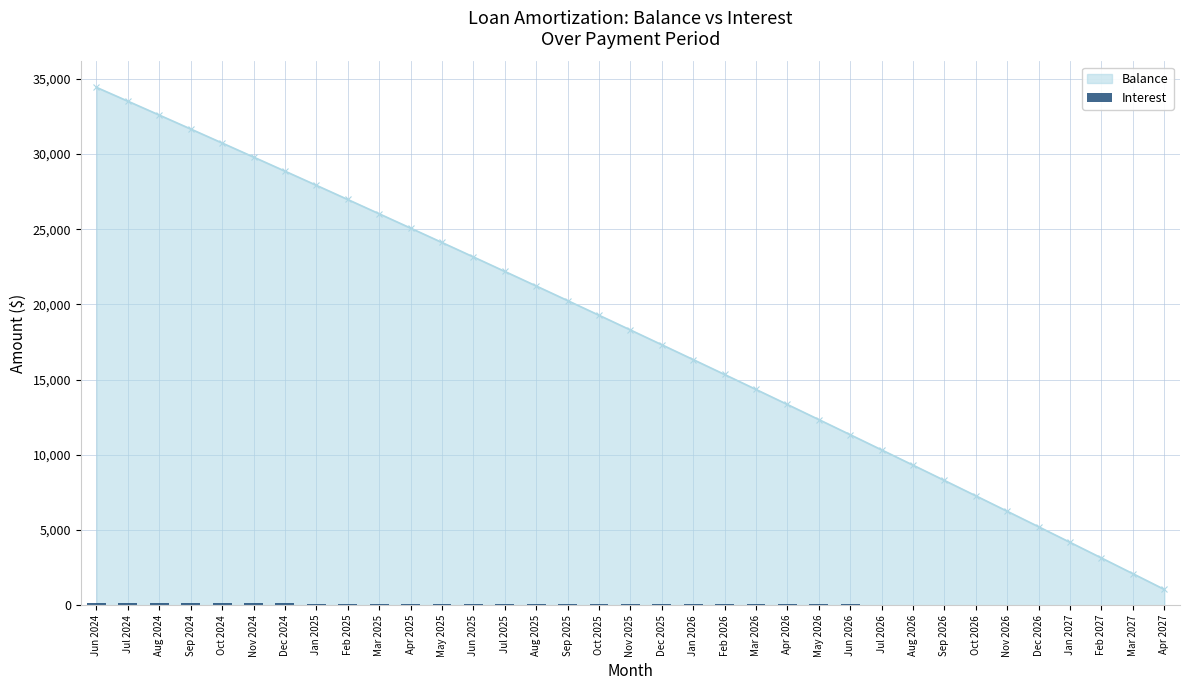

What is the value of the 3rd bar from the left?

132.6